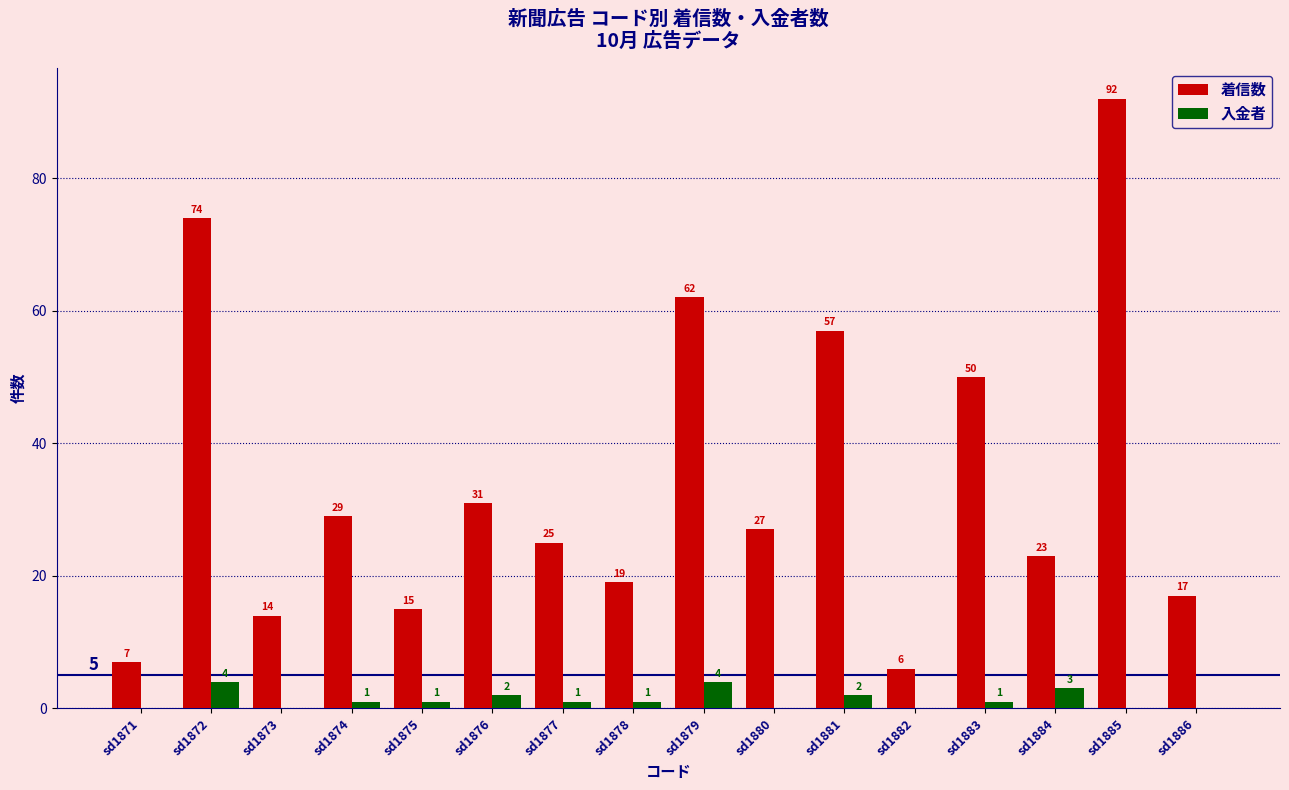

What is the maximum value for 入金者?

4